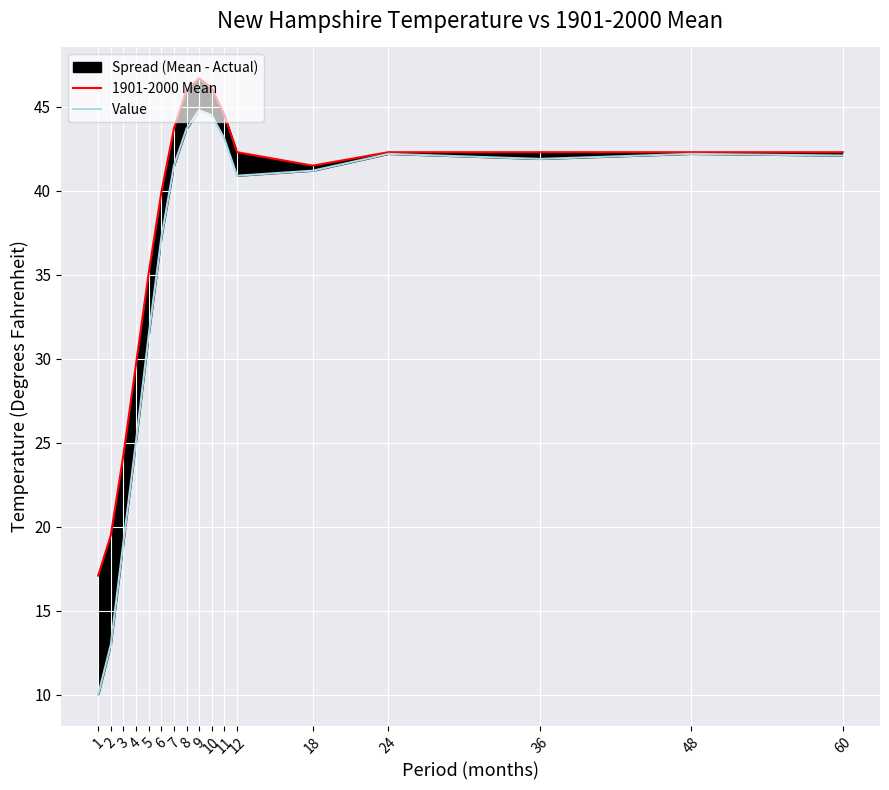

How many interior local valleys does the Value series have?

2